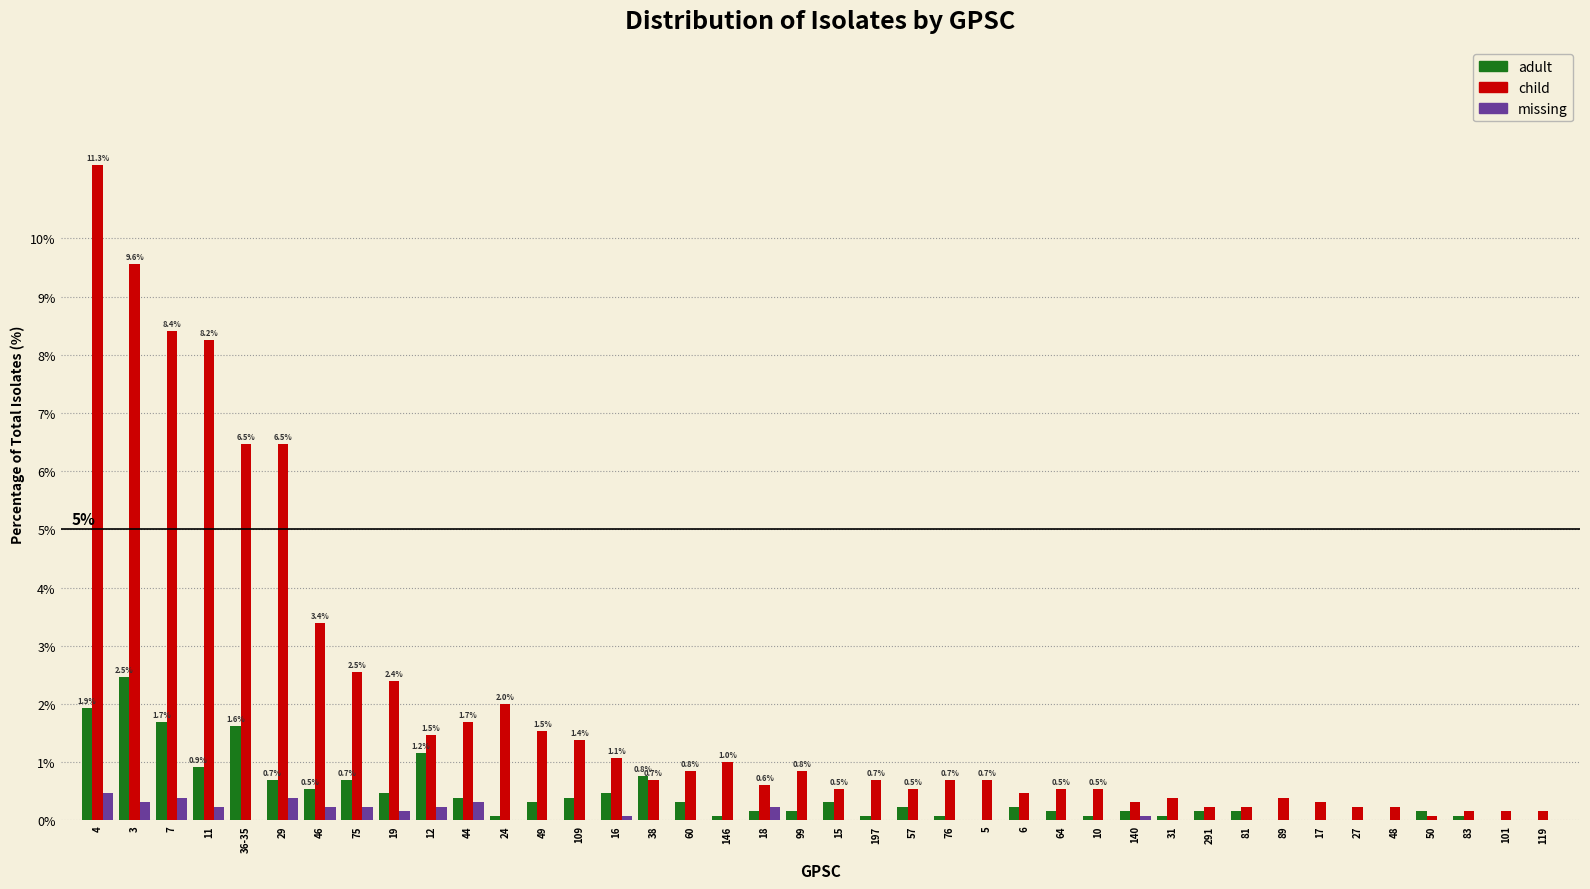

At which category is the sum across all series the highest?

4